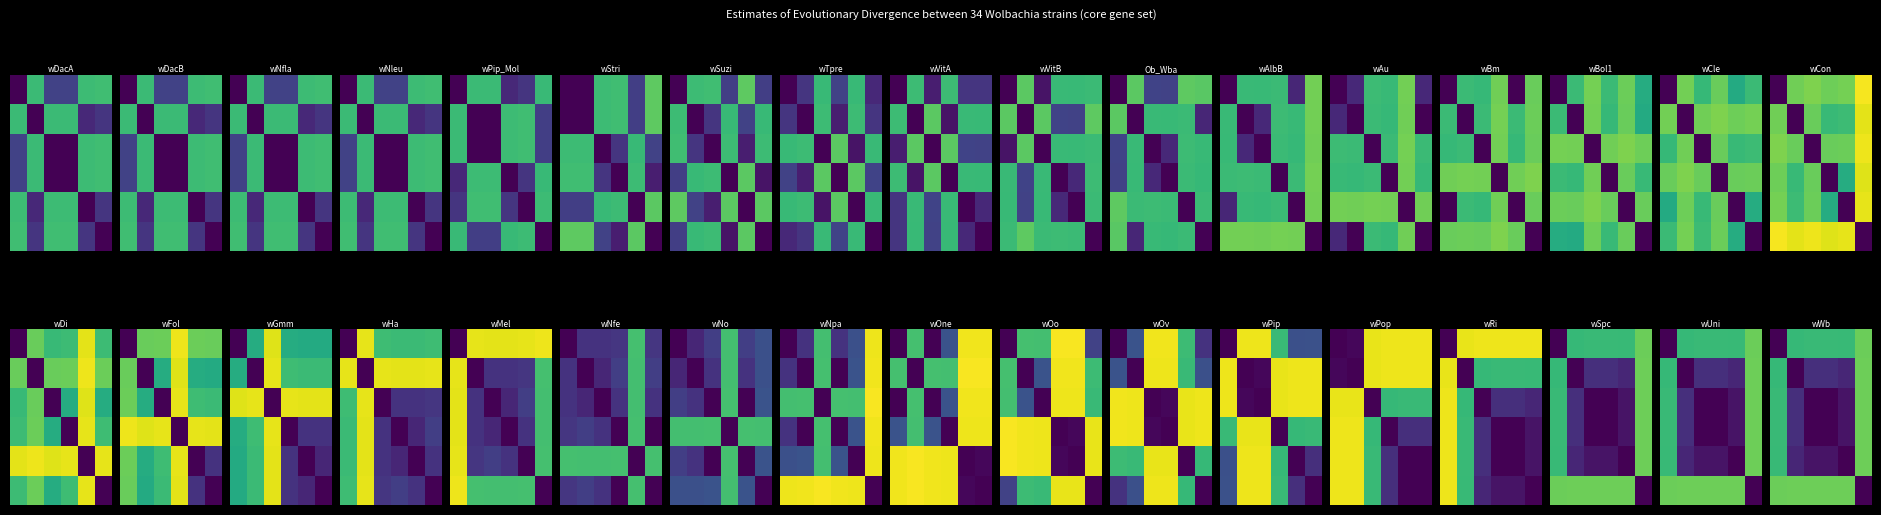

What is the greatest value displayed?

0.2